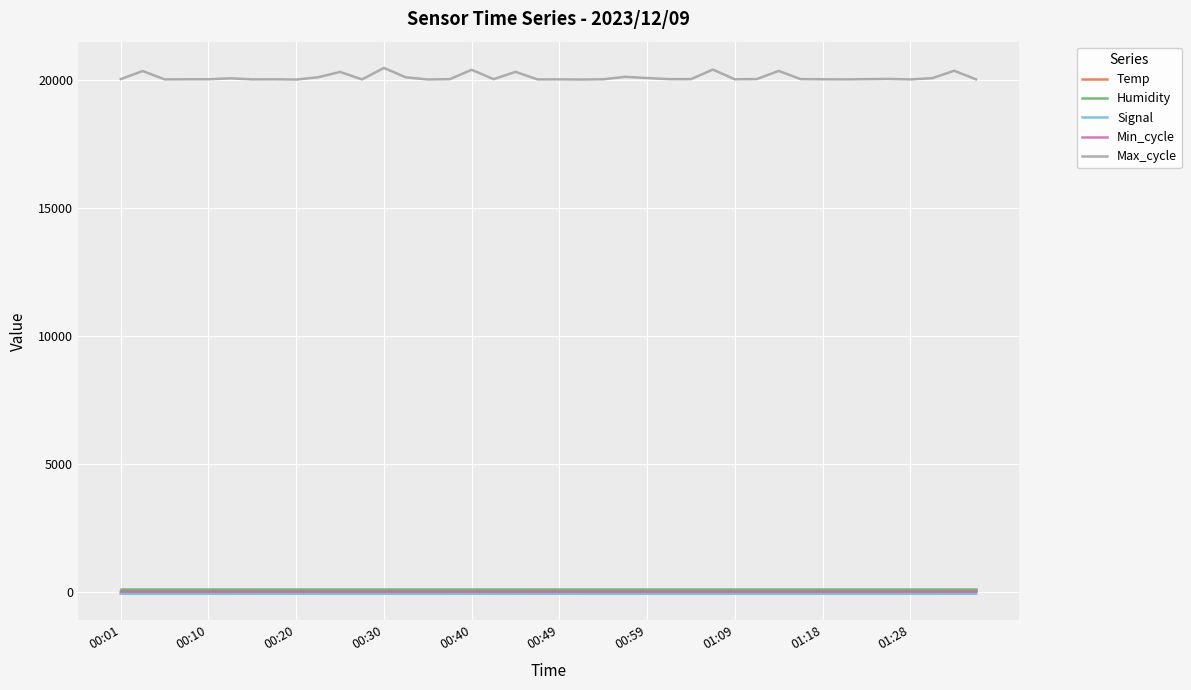

What is the maximum value shown in the chart?

20476.0